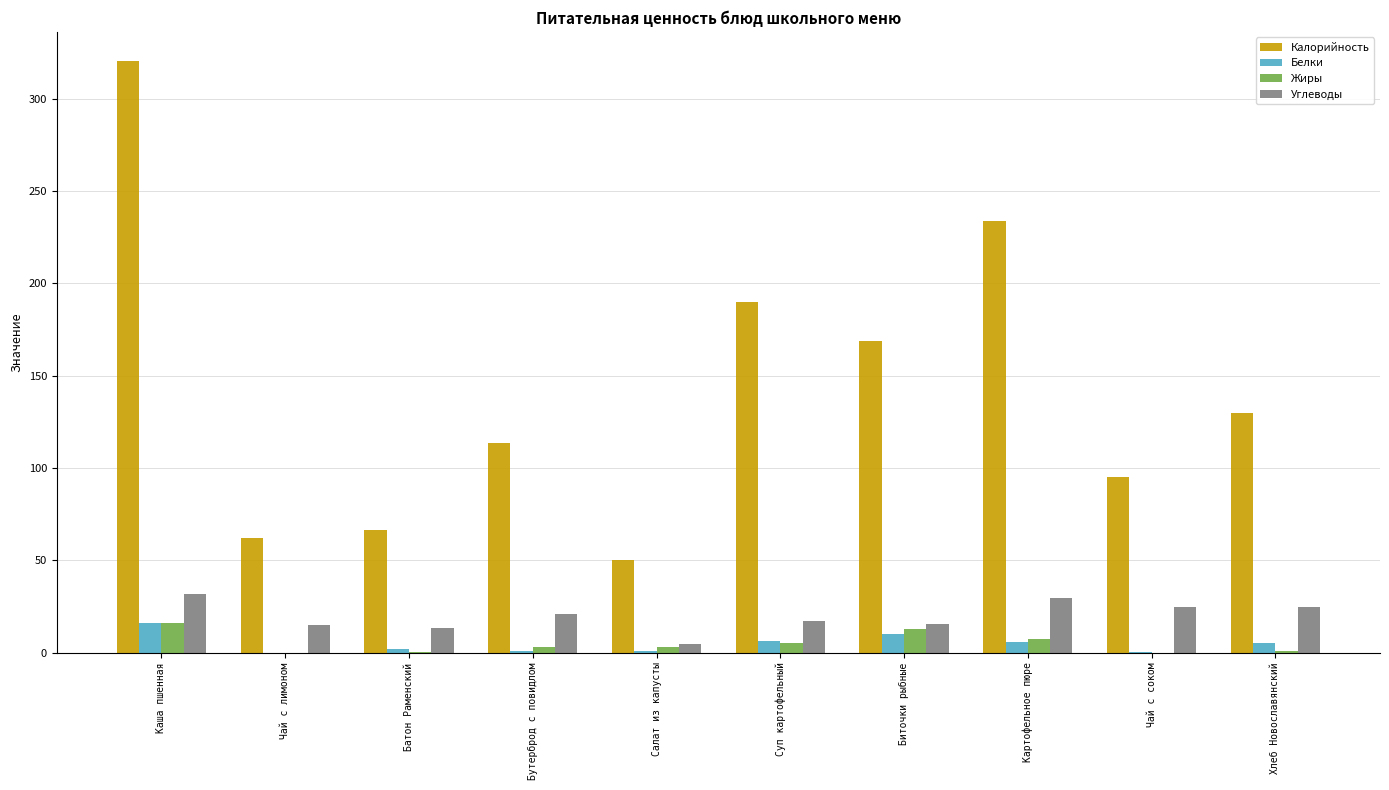

What is the sum of all Жиры values?

48.8